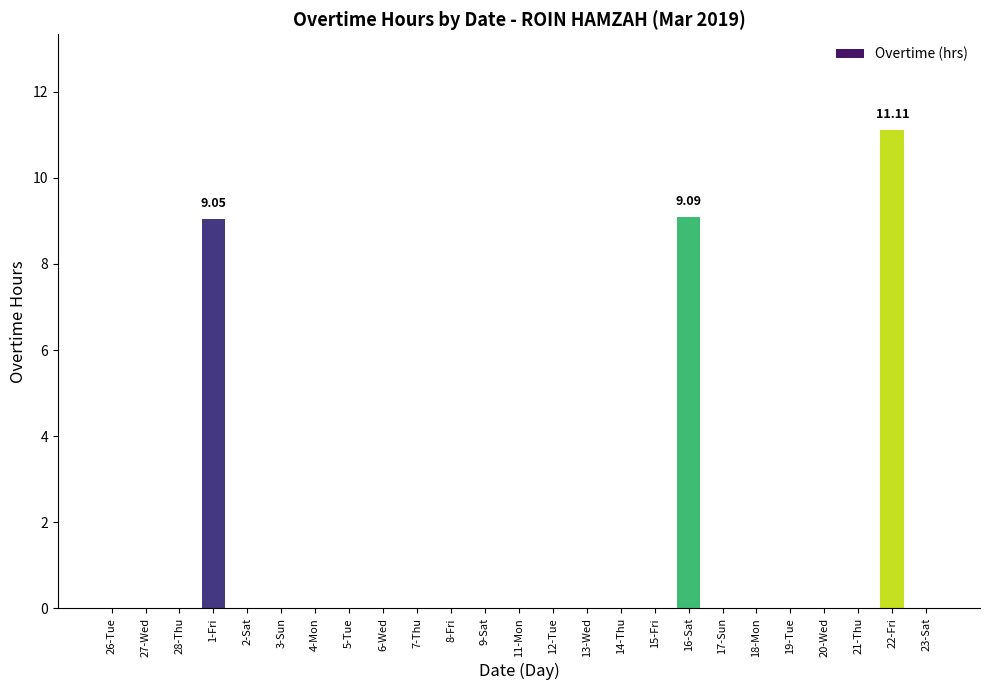

Which label corresponds to the largest value in the chart?

22-Fri